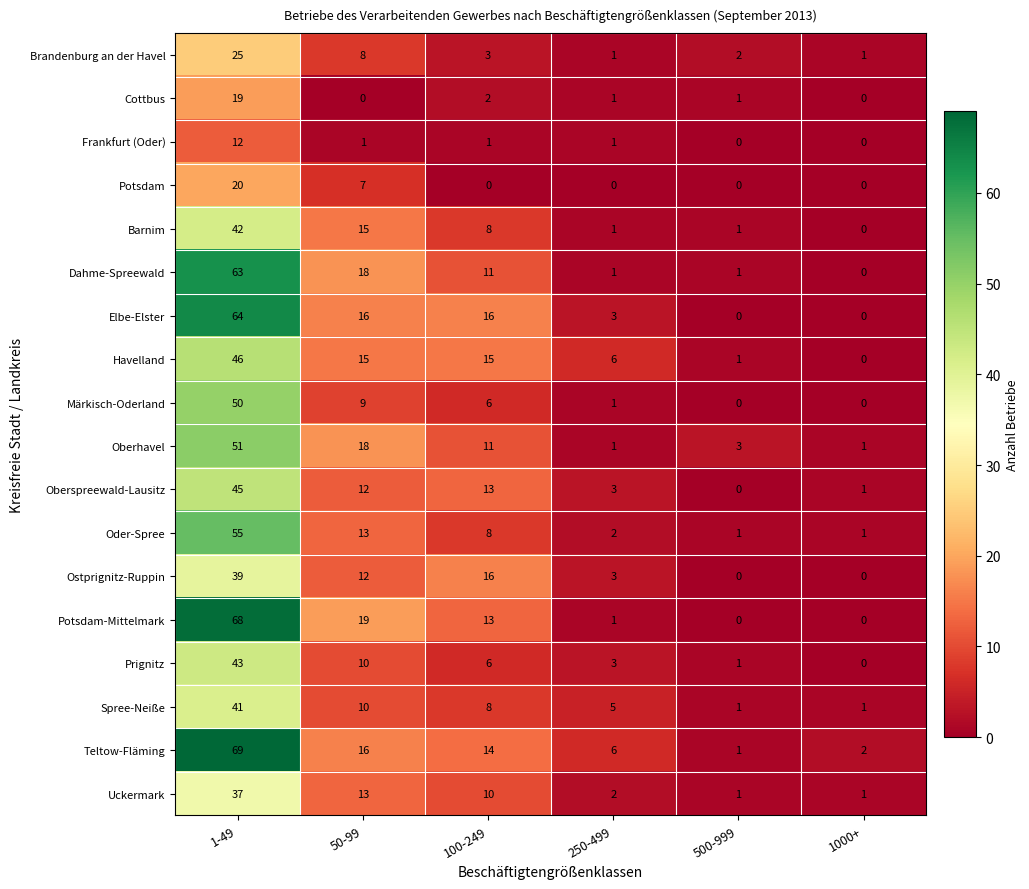

What is the average value of the Märkisch-Oderland series?

11